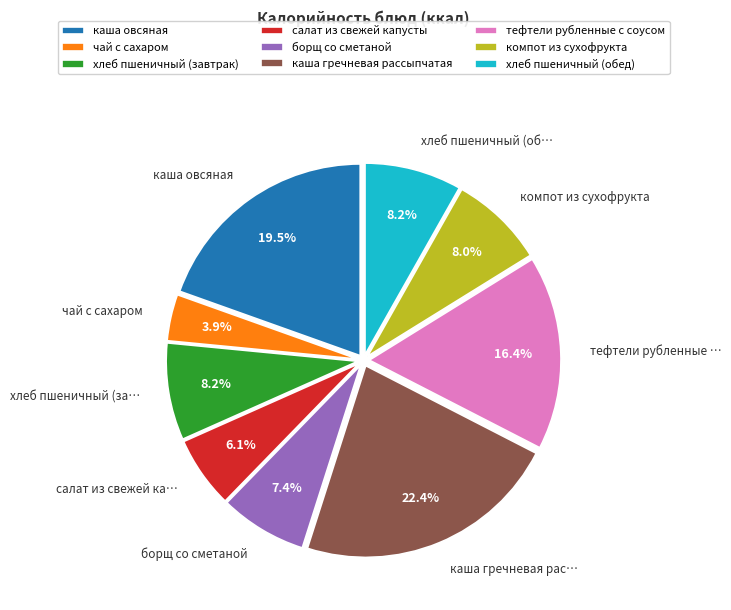

Count the number of slices in the pie.

9